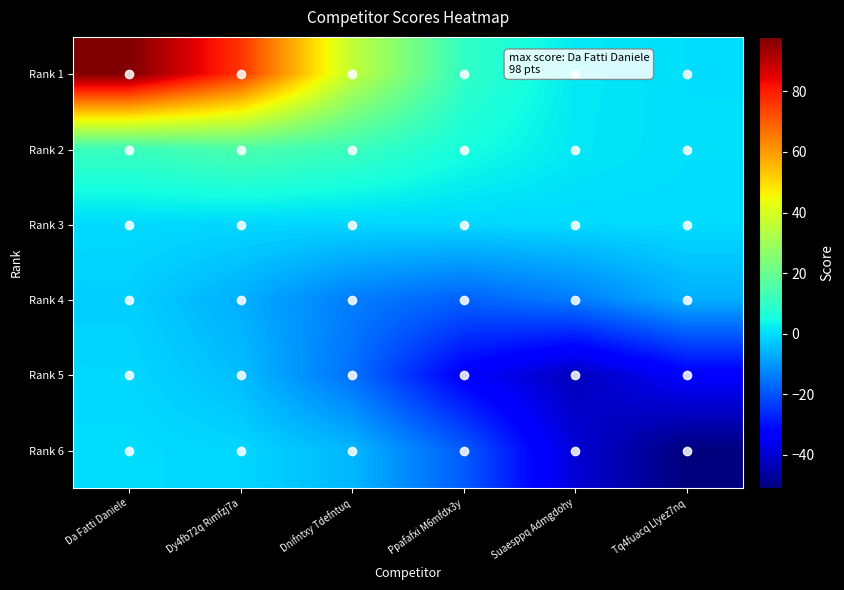

At which category is the sum across all series the highest?

Da Fatti Daniele